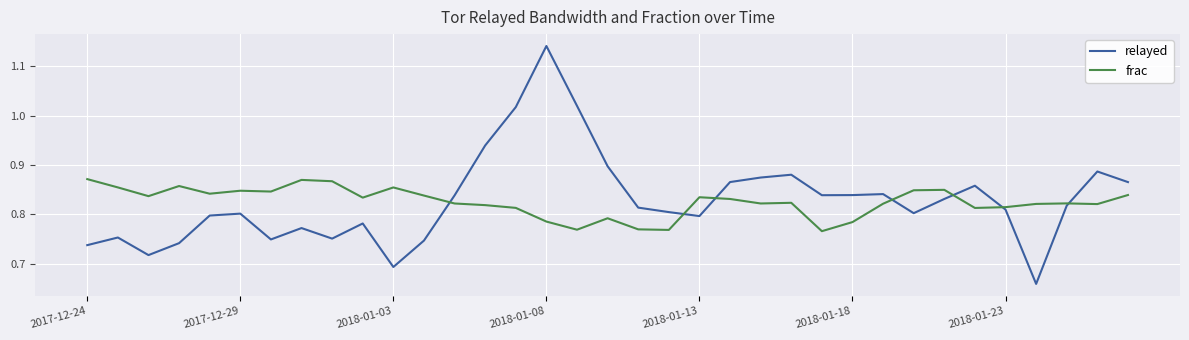

How many distinct data groups are displayed?

2